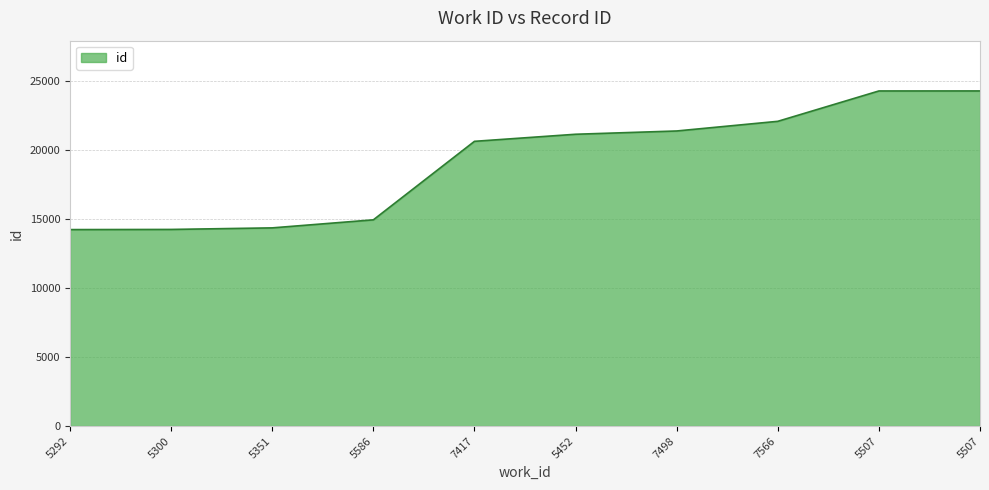

Which category has the lowest value across all series?

5292